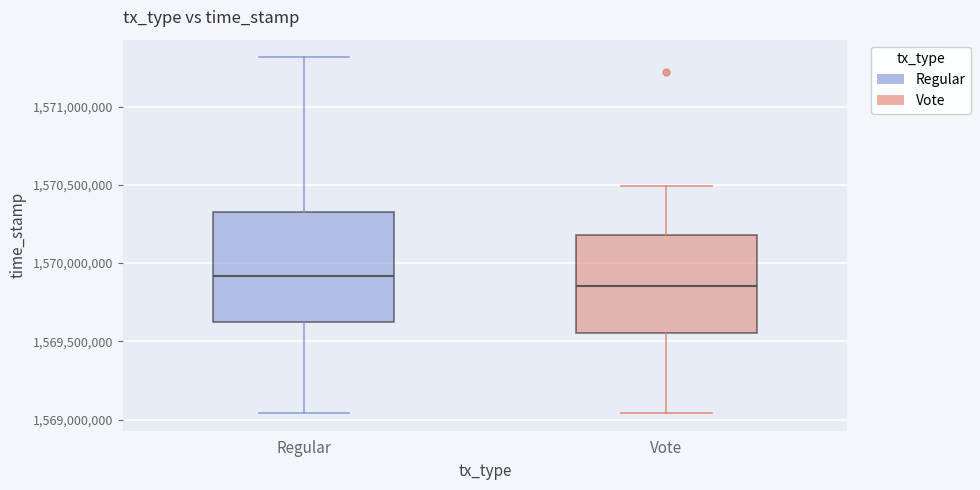

Where does the lower whisker of the box for Vote end on the y-axis? The values are not printed on the chart, so give them approximately, as read against the axis.

1569050000